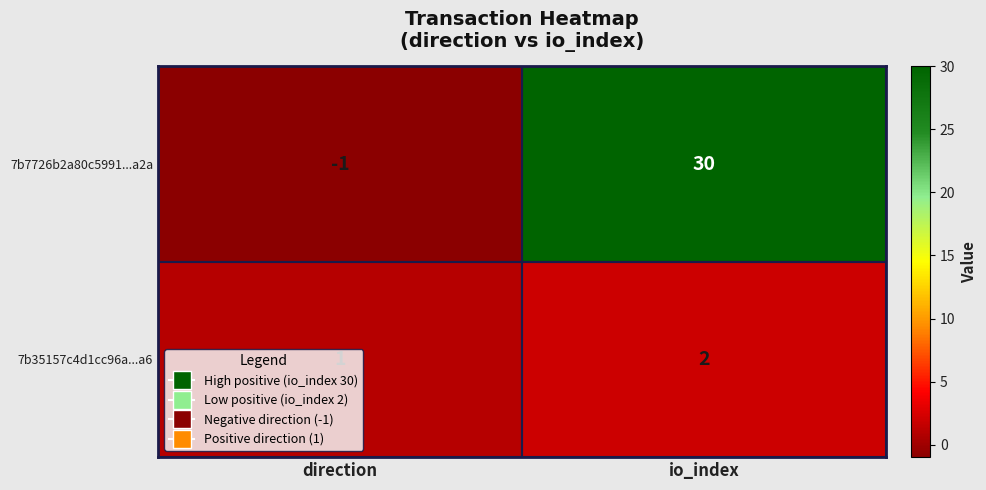

At how many categories does at least one series exceed 14?

1